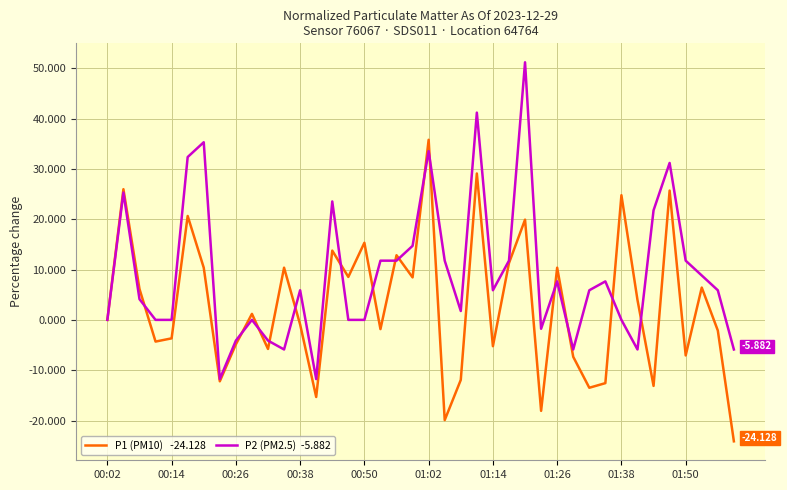

The value of P2 (PM2.5)  -5.882 at 13 is -6.4. True or false?

False